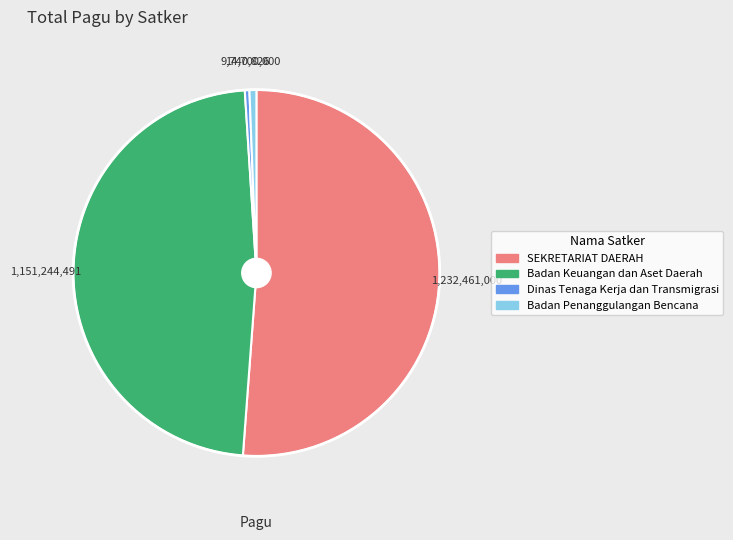

Is there a majority slice in this chart?

Yes